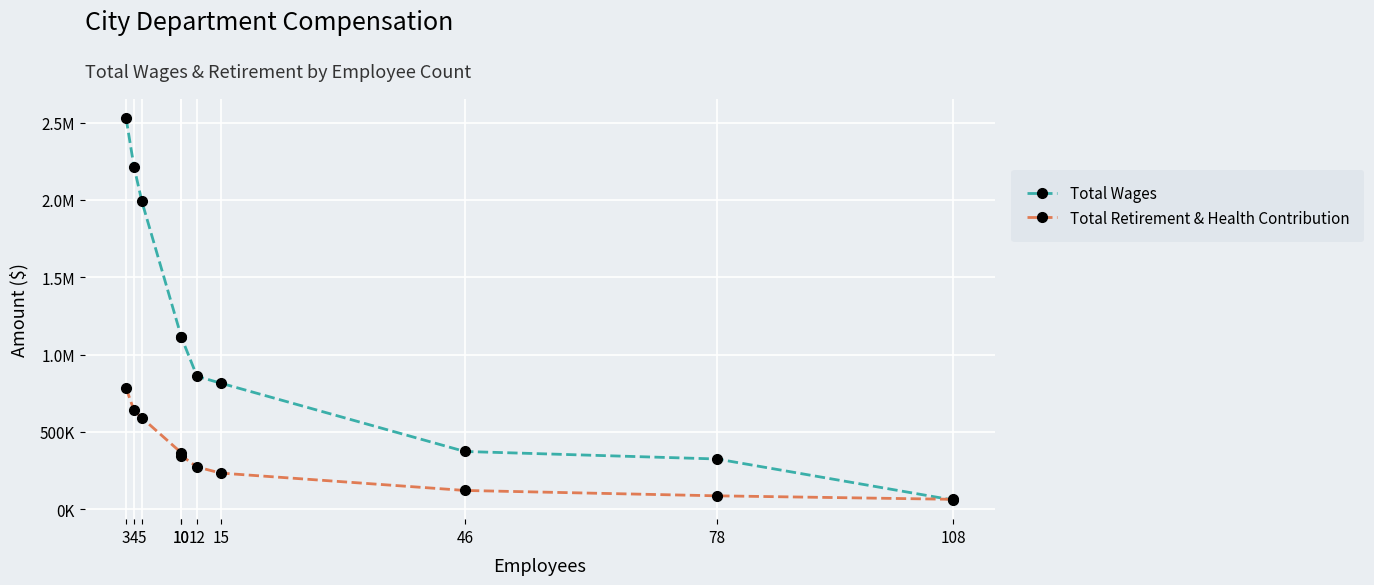

Rank the series by their maximum value, from lowest to highest.

Total Retirement & Health Contribution, Total Wages